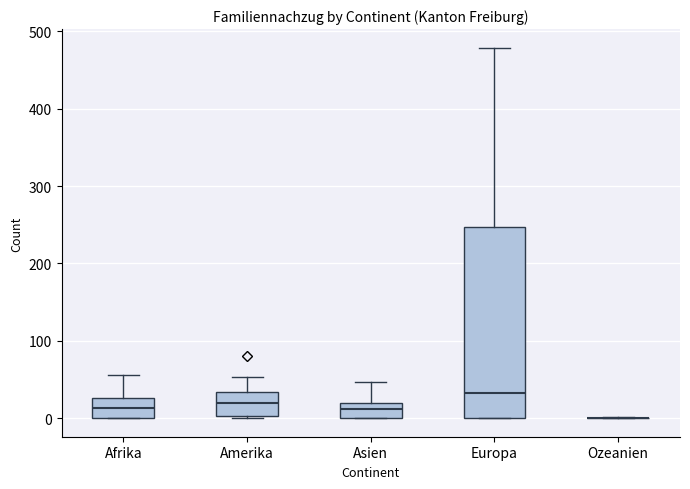

Reading left to right, read every box against the y-axis: the position of its median line, the range the box covers, and the ends of its whiskers. The values are not printed on the chart, so give them approximately, as read against the axis.

Afrika: median 10, box 0 to 30, whiskers 0 to 60
Amerika: median 20, box 0 to 30, whiskers 0 to 50
Asien: median 10, box 0 to 20, whiskers 0 to 50
Europa: median 30, box 0 to 250, whiskers 0 to 480
Ozeanien: box collapsed to a line at 0, whiskers 0 to 0